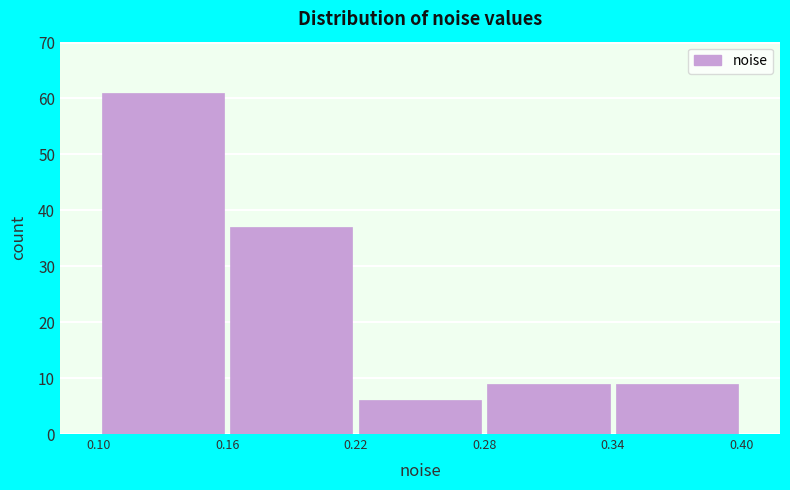

Over which range of the x-axis is the bar tallest?

0.10 to 0.16